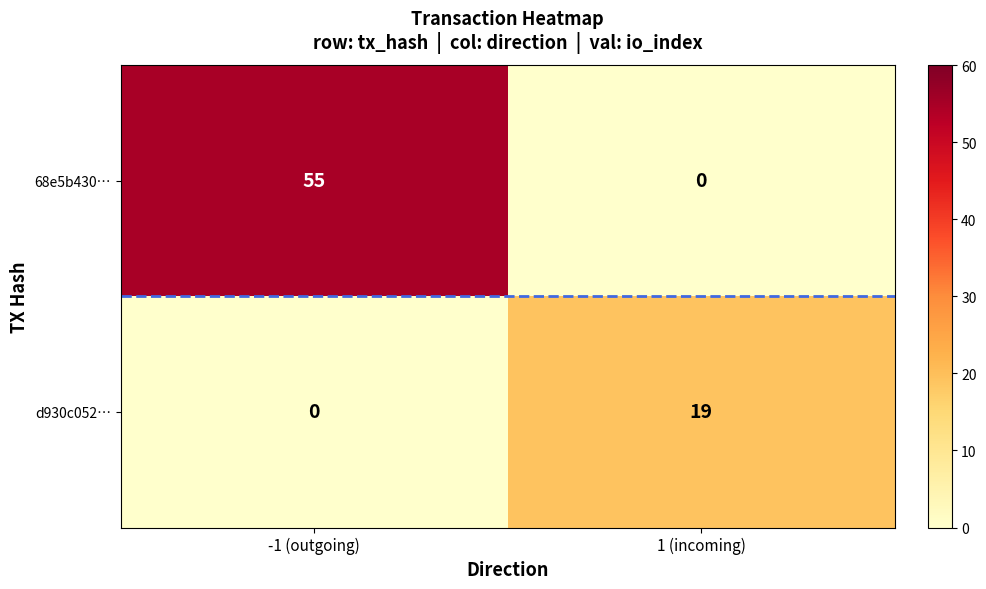

At how many categories does at least one series exceed 41?

1